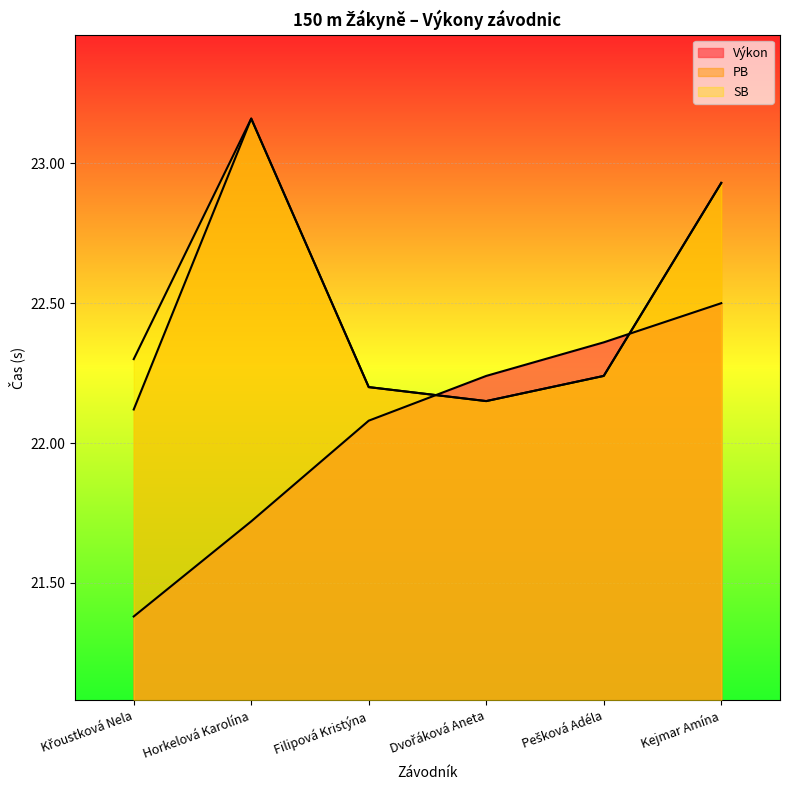

How many intersections are there between Výkon and PB?

2